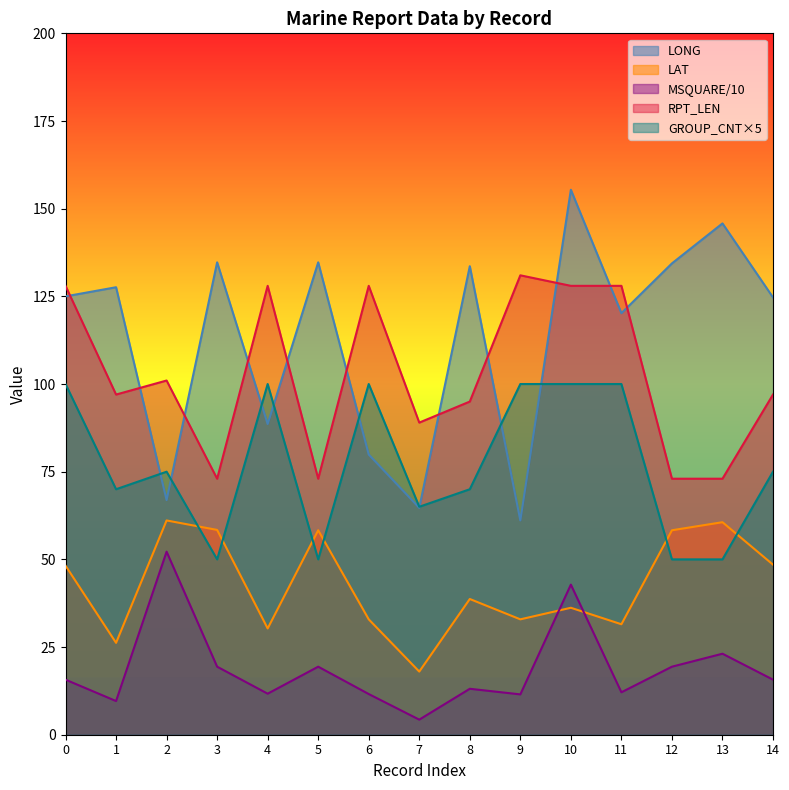

How many categories are shown in the chart?

15